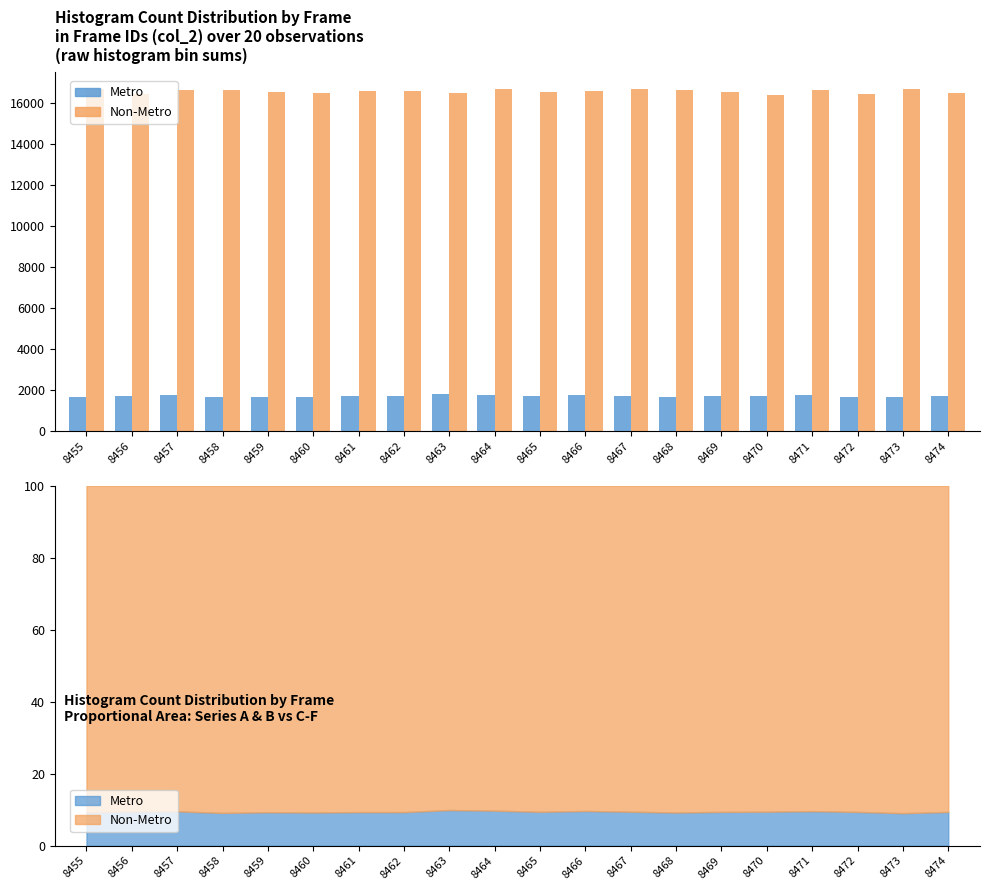

Which has a higher value, 8468 or 8455?

8455